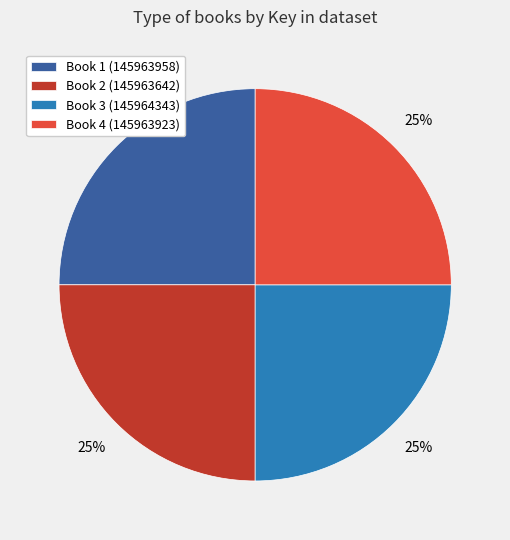

The Book 2 (145963642) slice represents 19% of the pie. True or false?

False